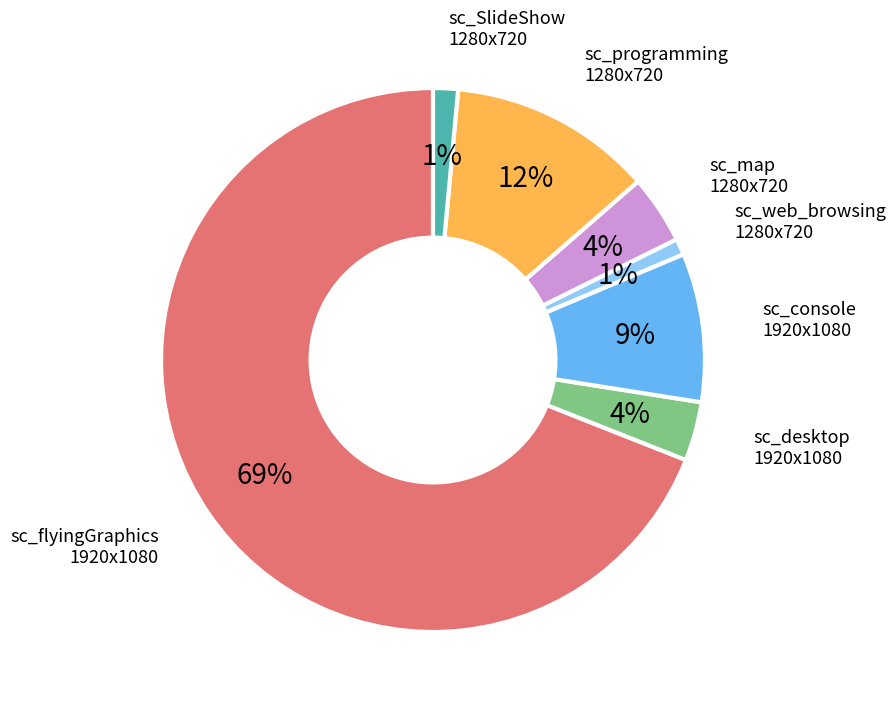

Is the sum of sc_desktop 1920x1080 and sc_map 1280x720 greater than half?

No